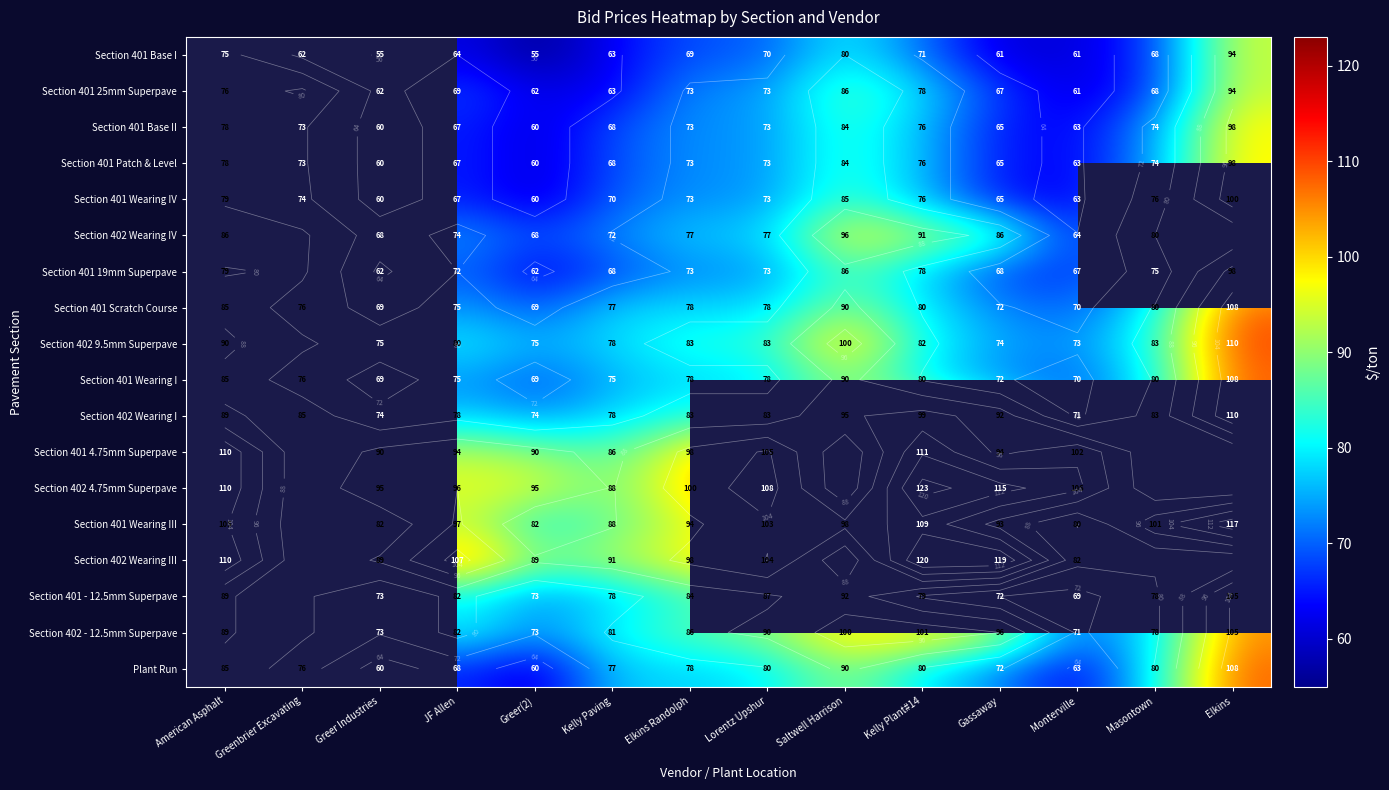

What is the highest value of the Section 401 Wearing IV series?

100.0